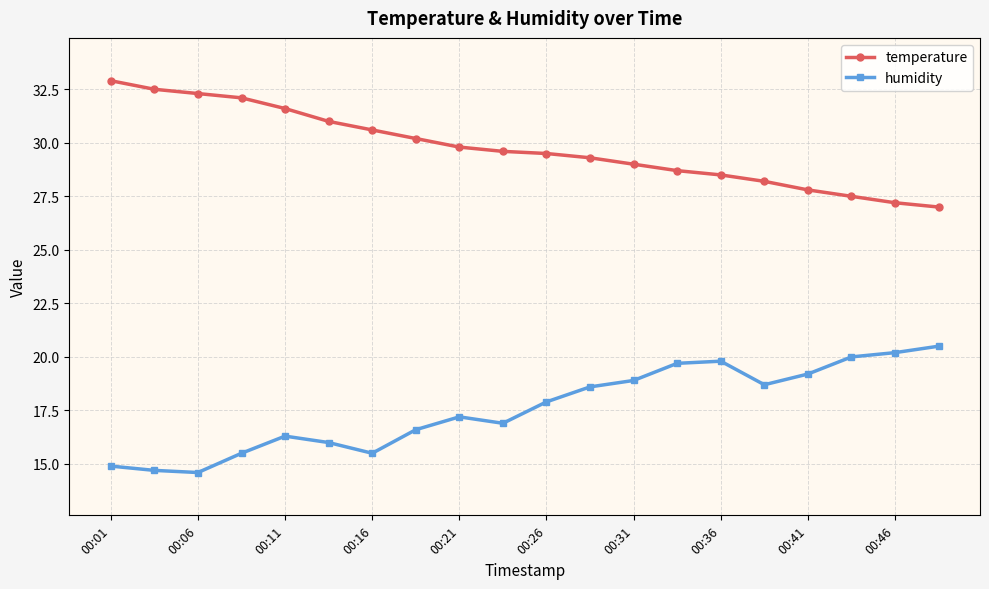

What is the difference between the maximum and minimum values in the temperature series?

5.9